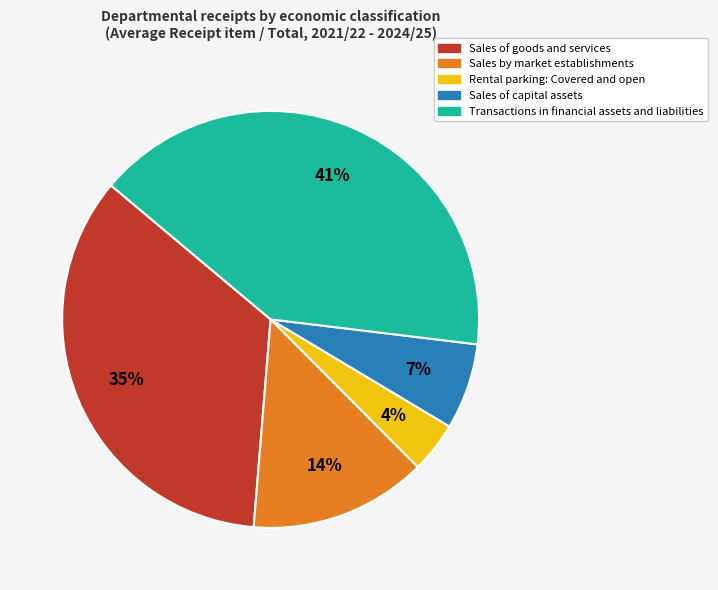

Is there a majority slice in this chart?

No